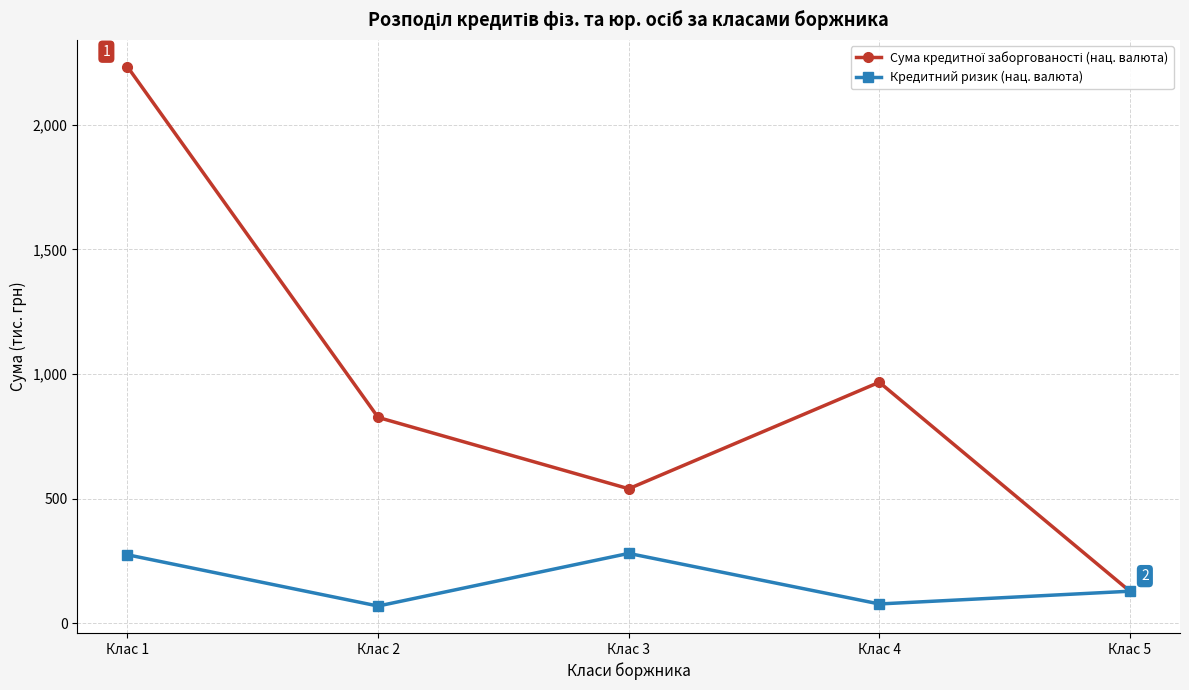

What is the total value across all series at Клас 5?

257.7